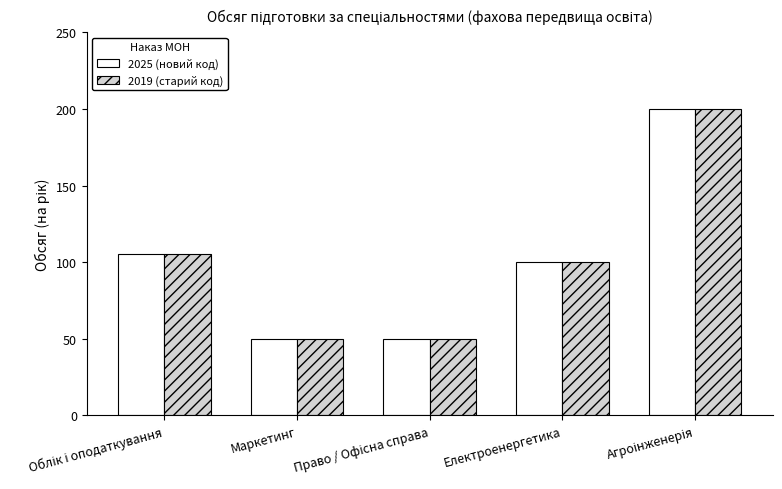

What is the maximum value shown in the chart?

200